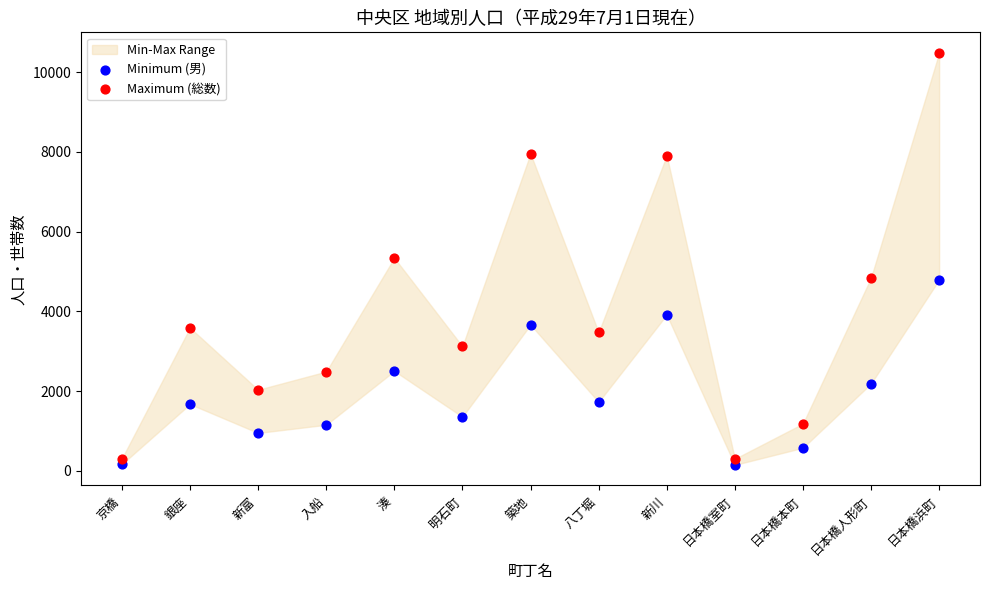

Which series reaches the maximum Y coordinate?

Maximum (総数)